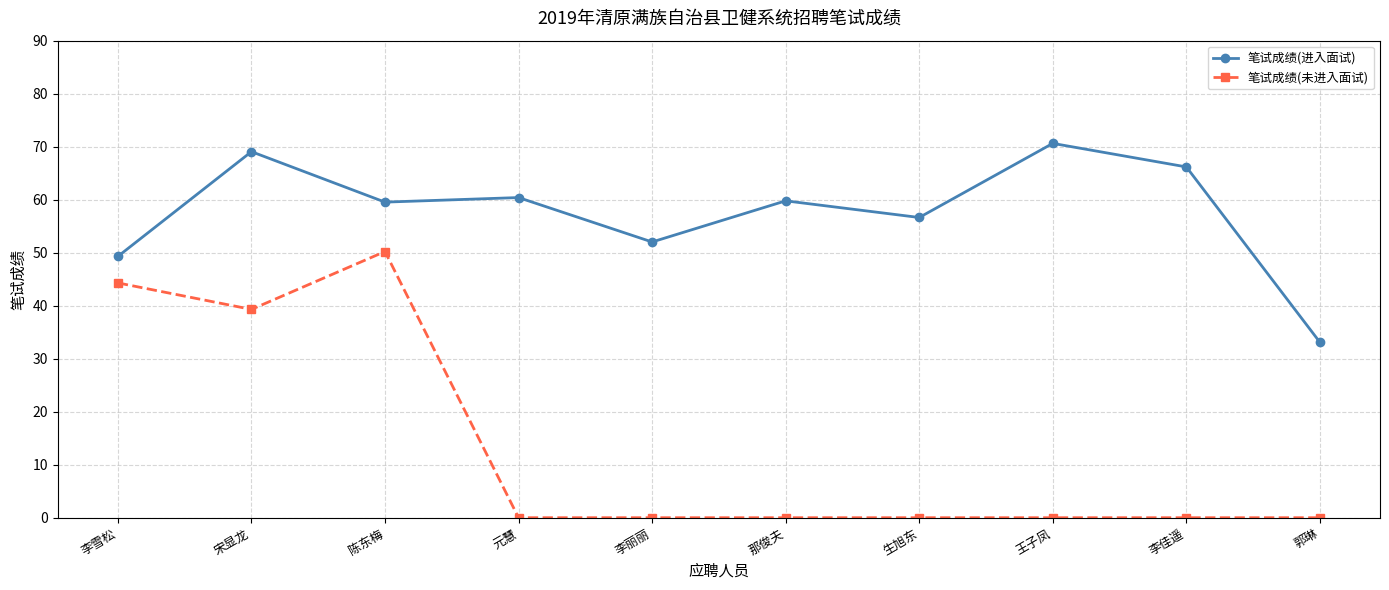

How many values in the 笔试成绩(进入面试) series exceed 59?

6